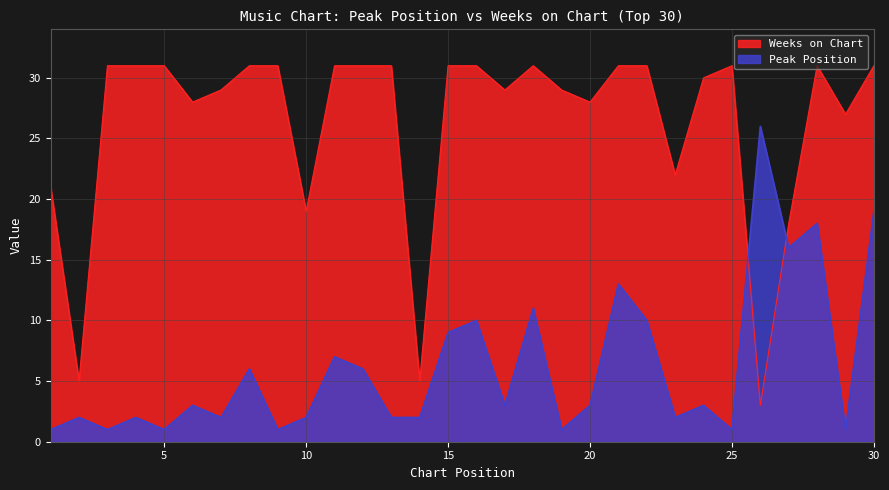

How many data points in Peak Position are above 3?

12